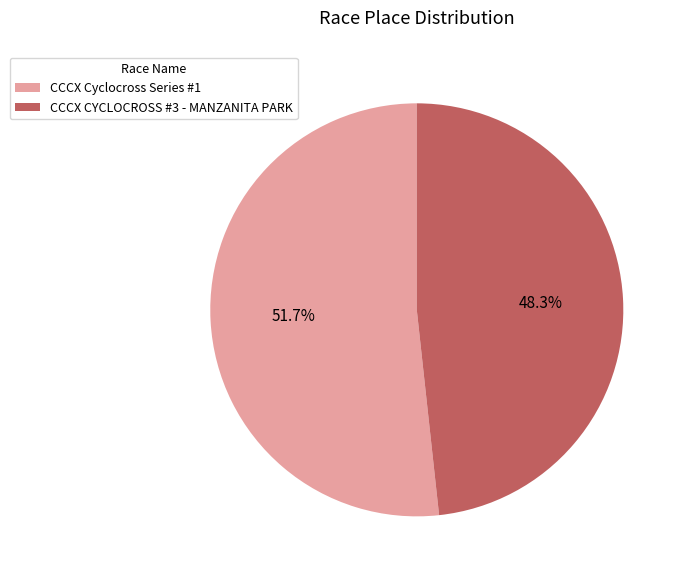

Does CCCX CYCLOCROSS #3 - MANZANITA PARK represent more than half of the total?

No